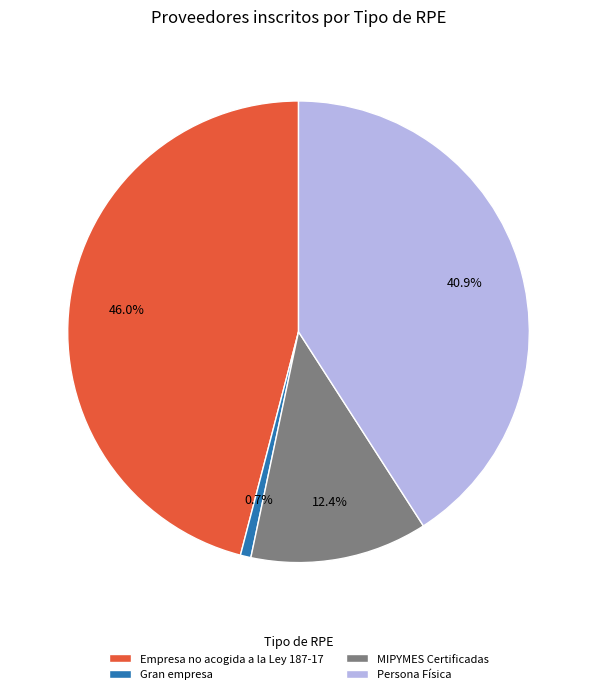

To the nearest percent, what is the difference between the largest and smallest slice percentages?

45%